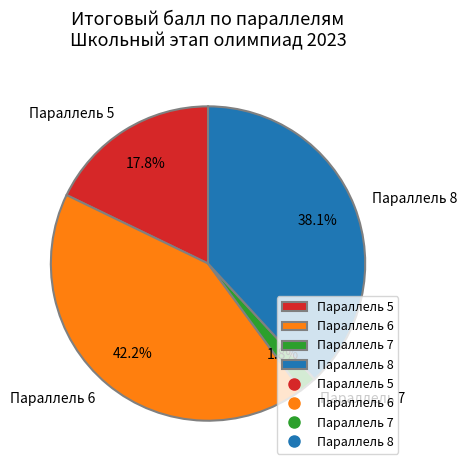

Count the number of slices in the pie.

4